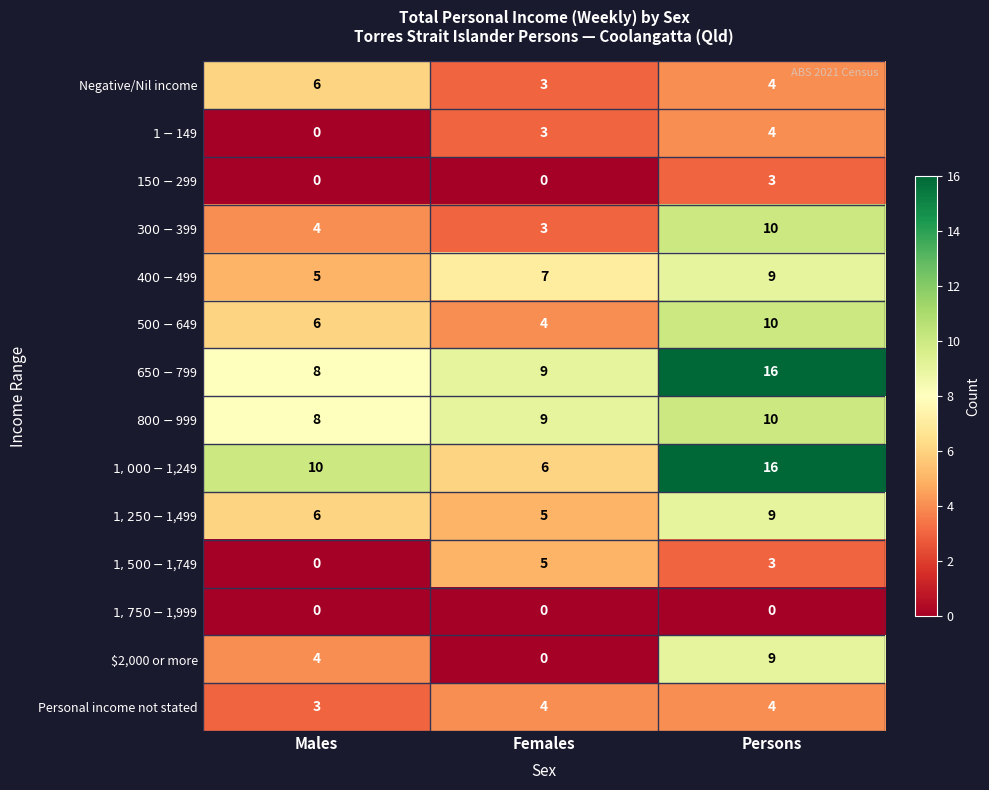

What is the maximum value shown in the chart?

16